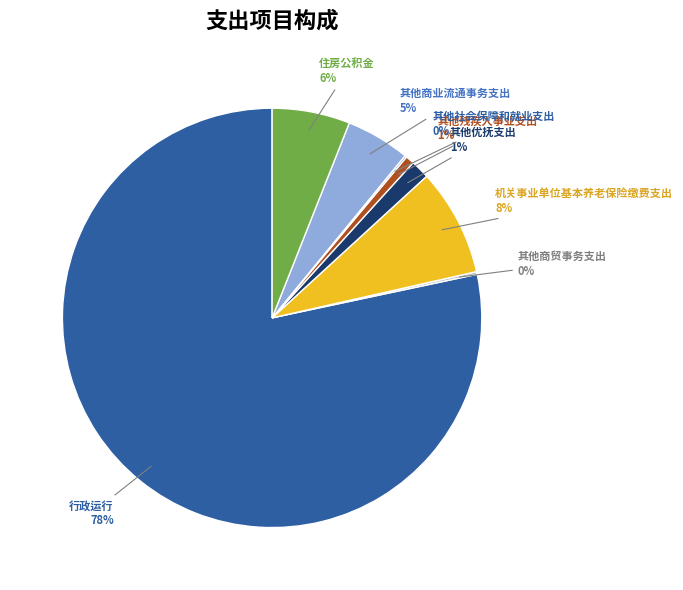

Combined, do 其他商业流通事务支出 and 行政运行 account for over 50%?

Yes